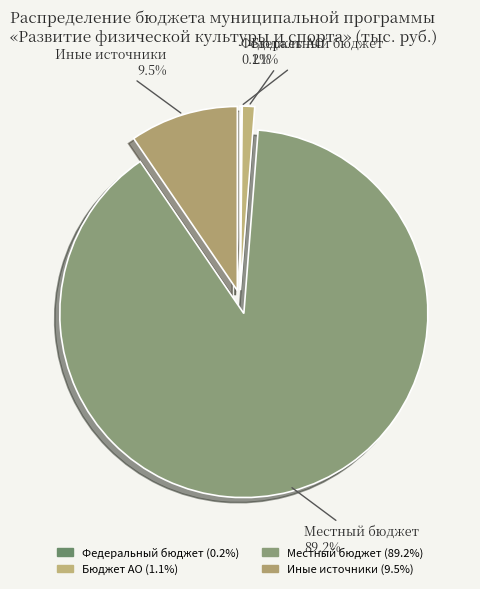

What portion of the pie excludes Бюджет АО?

98.9%